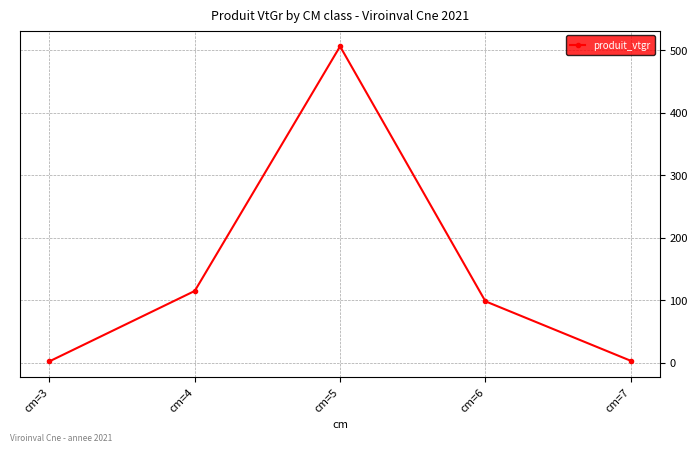

What is the change in value from cm=5 to cm=6?

-407.9